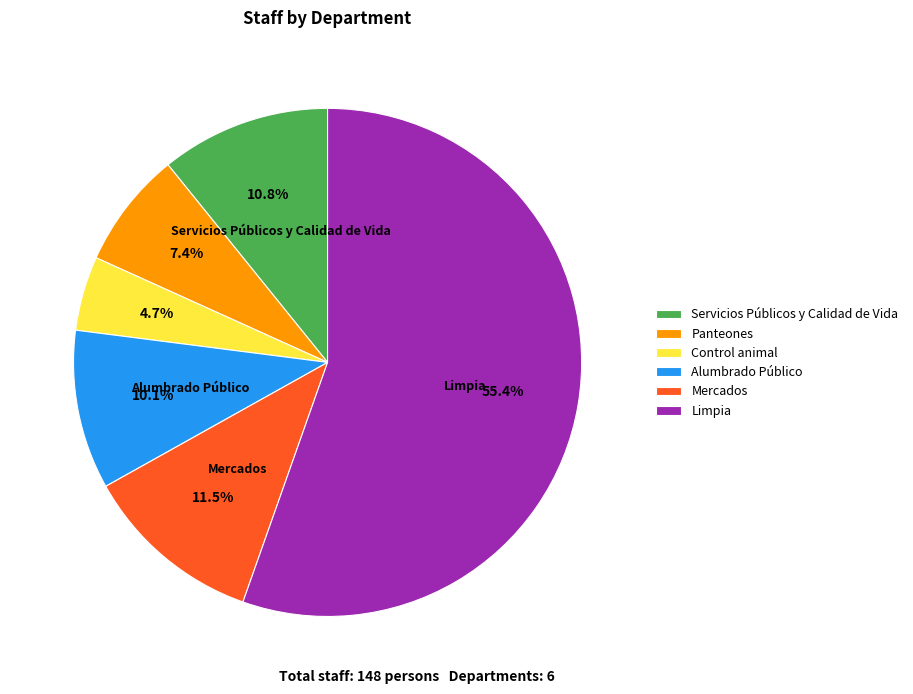

Count the number of slices in the pie.

6